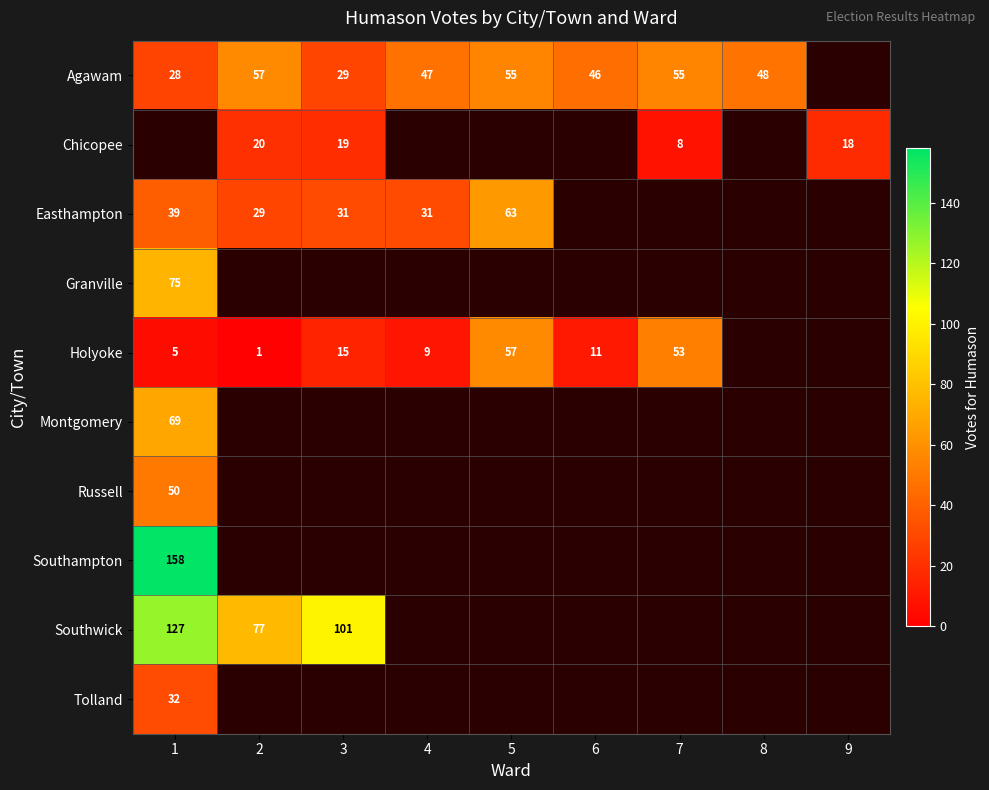

The Tolland series shows 18 at 1. True or false?

False